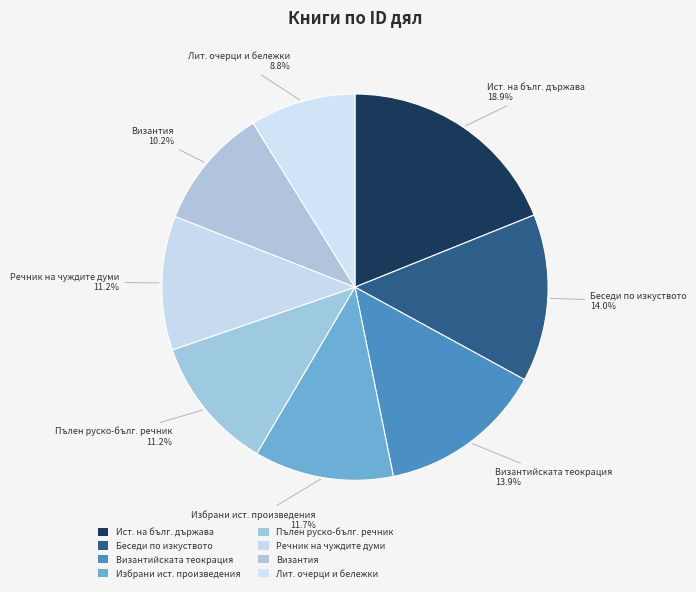

How many slices are in this pie chart?

8